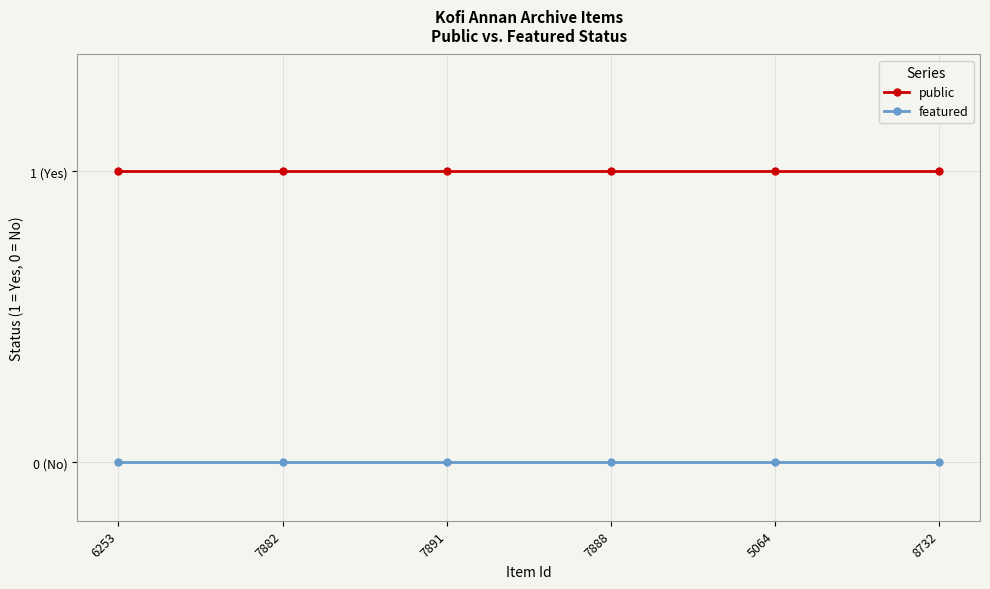

True or false: featured has more than 1 interior local peaks.

False